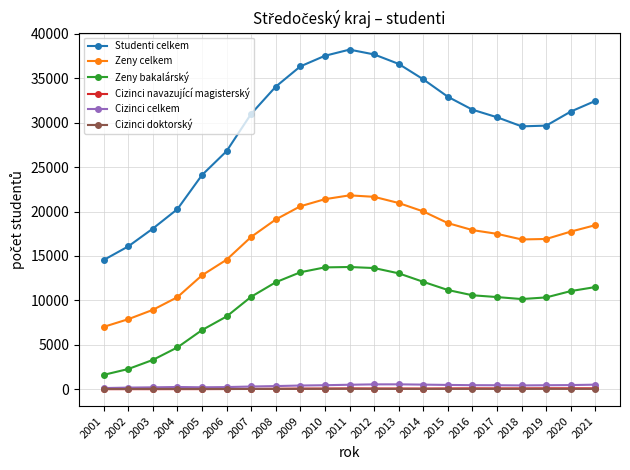

Is the value of Cizinci doktorský at 2007 greater than the value of Zeny celkem at 2017?

No